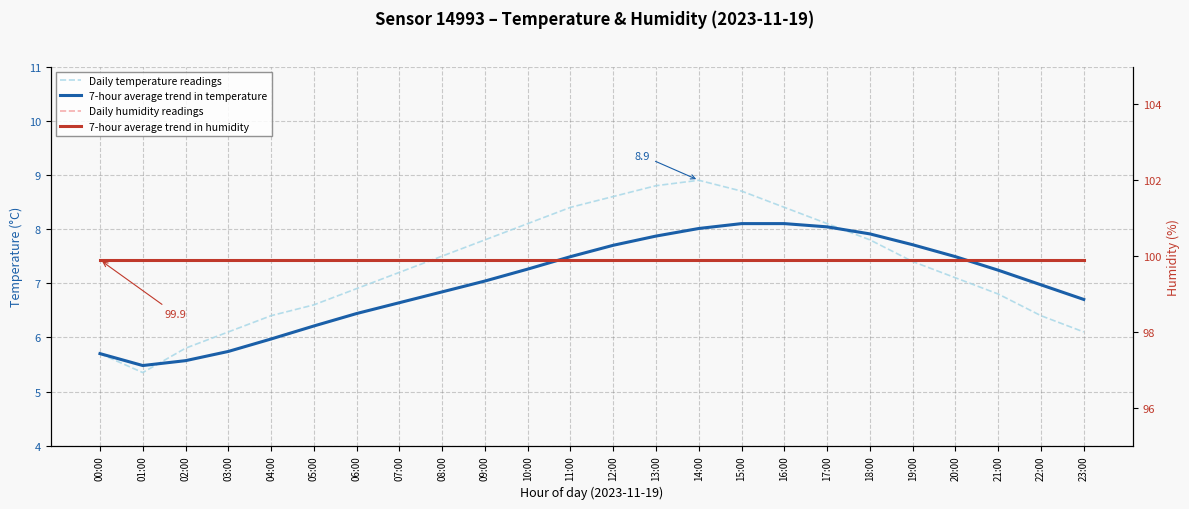

What are all the series names shown in the legend?

Daily temperature readings, 7-hour average trend in temperature, Daily humidity readings, 7-hour average trend in humidity